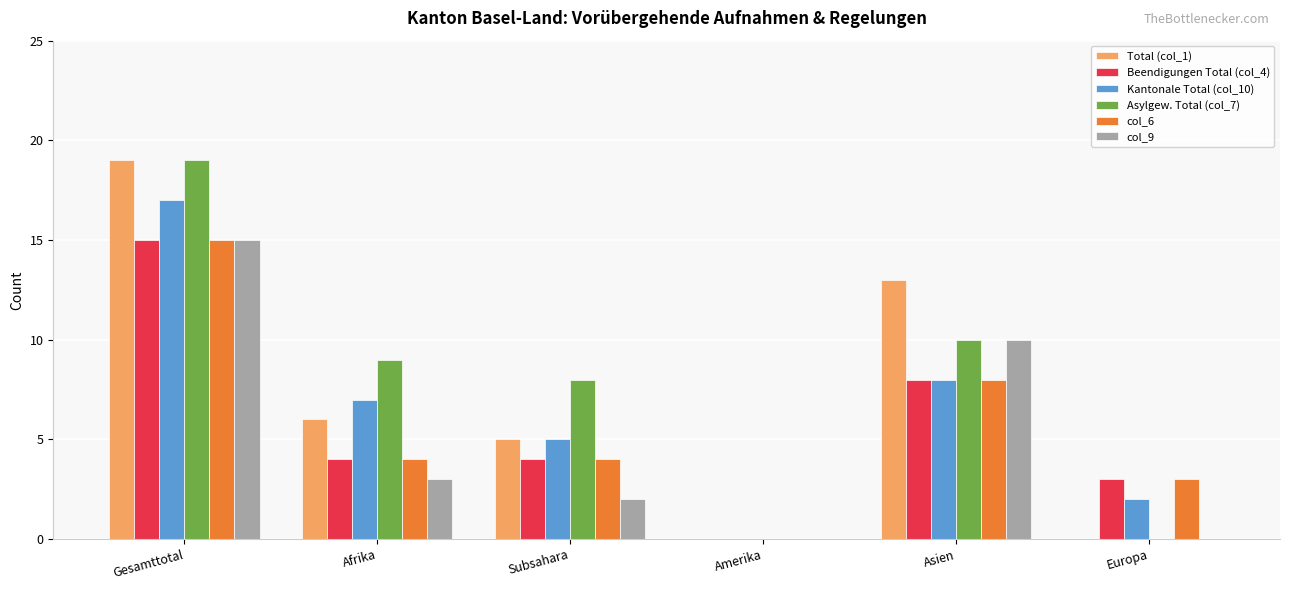

Reading left to right, what are all the values shown in this chart?

Total (col_1): 19	6	5	0	13	0
Beendigungen Total (col_4): 15	4	4	0	8	3
Kantonale Total (col_10): 17	7	5	0	8	2
Asylgew. Total (col_7): 19	9	8	0	10	0
col_6: 15	4	4	0	8	3
col_9: 15	3	2	0	10	0